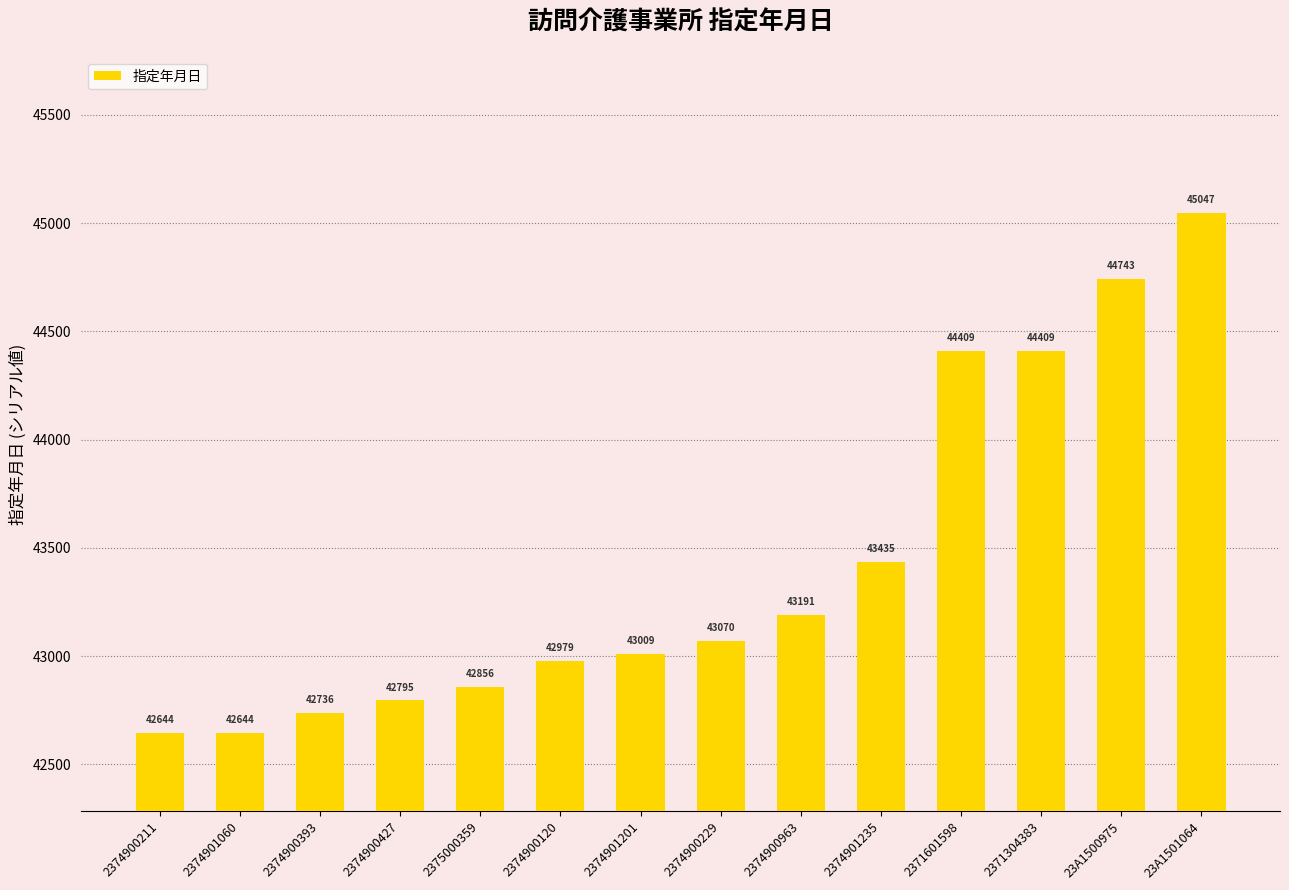

What is the change in value from 2374900211 to 2374900120?

+335